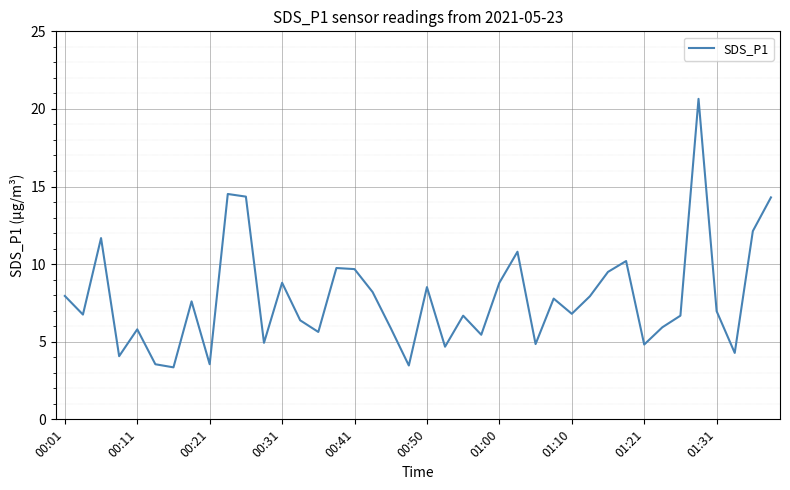

What is the difference between the maximum and minimum values?

17.3